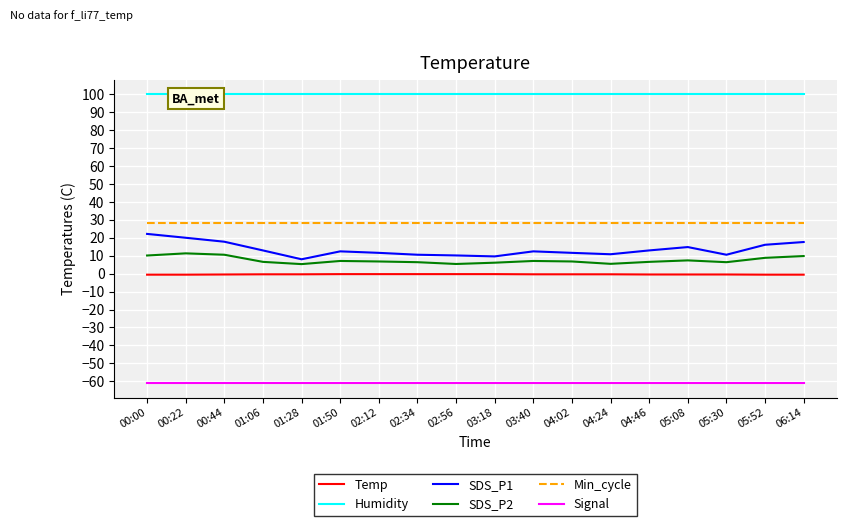

Is the value of SDS_P1 at 01:50 greater than the value of Min_cycle at 02:34?

No